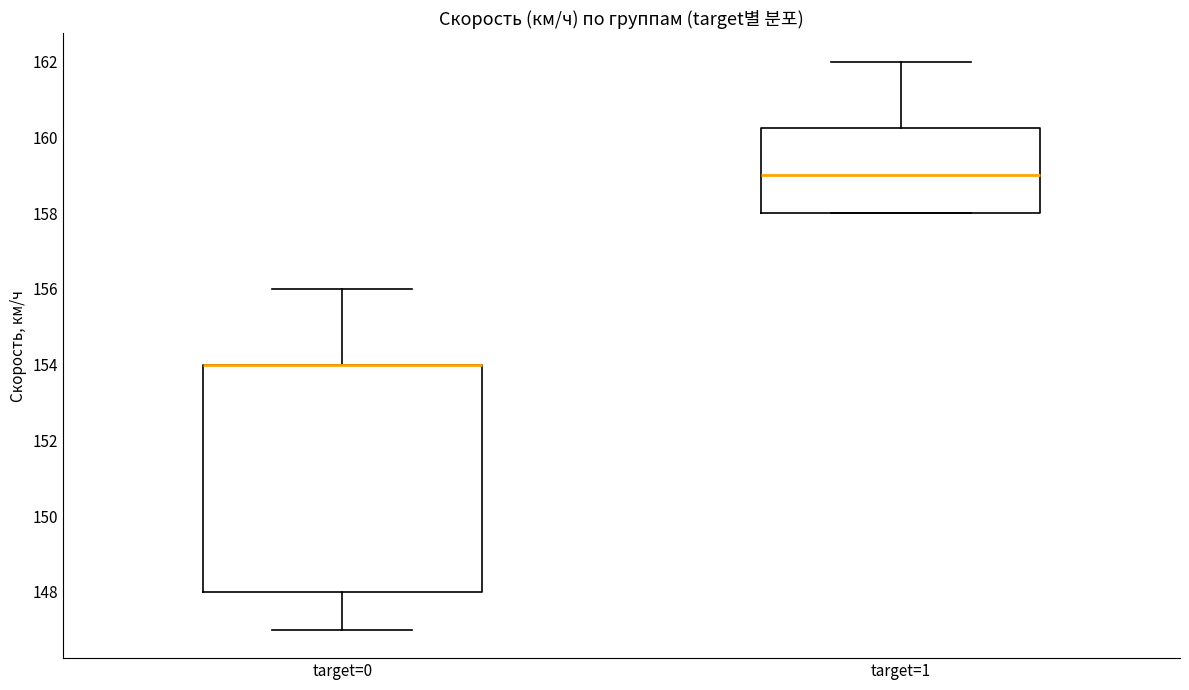

Comparing the boxes themselves (not the whiskers), which one is the tallest?

target=0